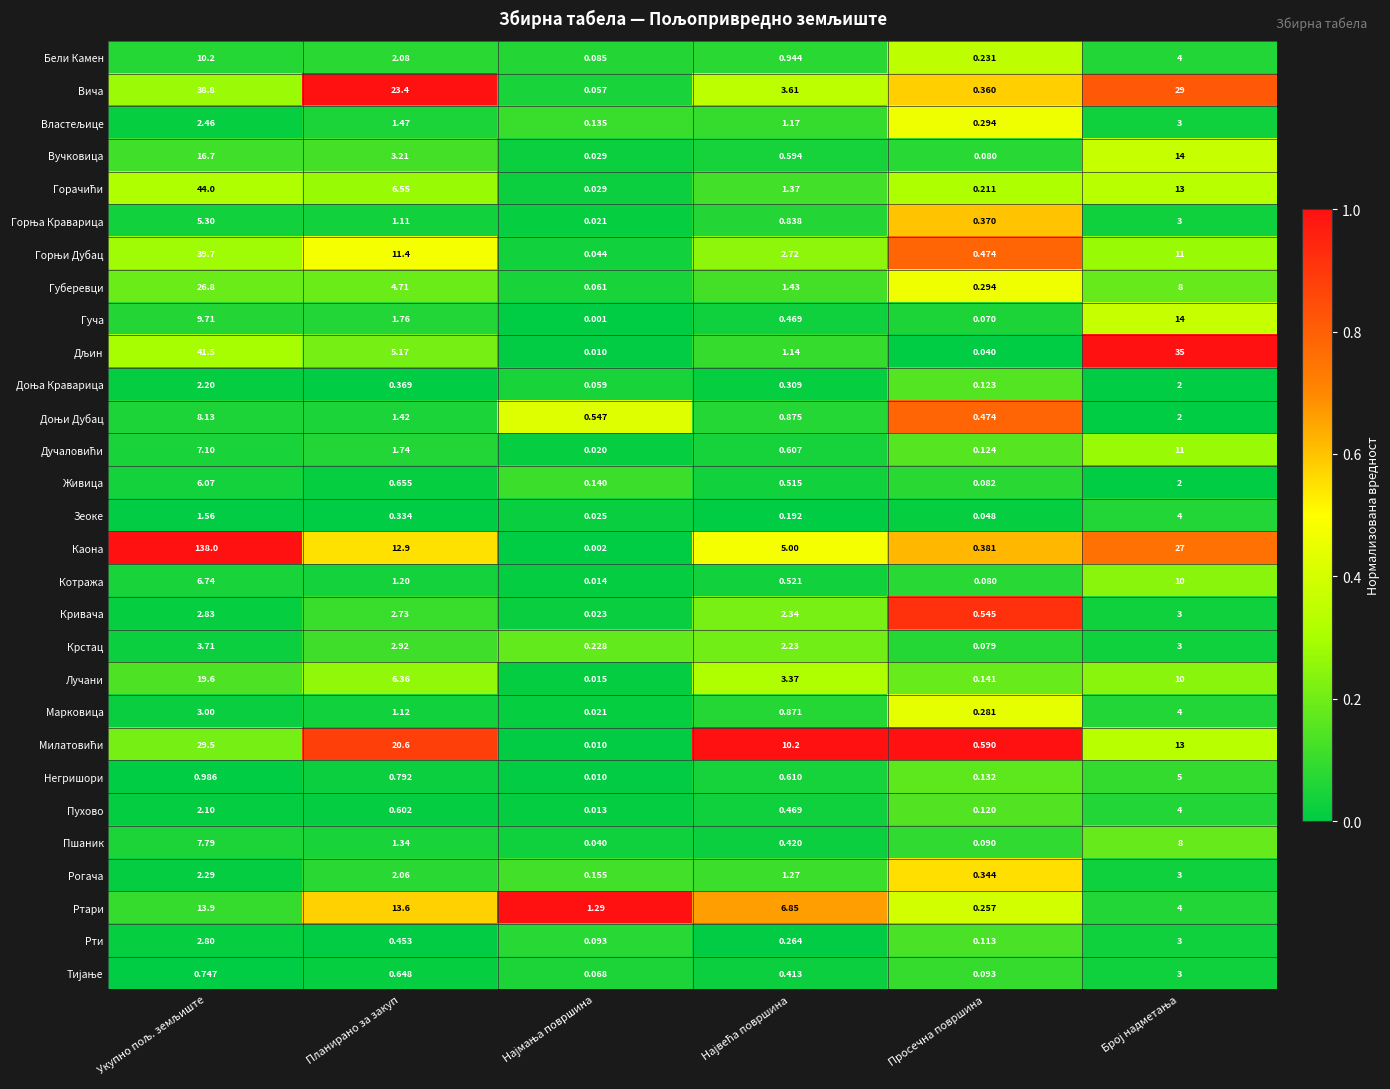

Which series has the largest total across all categories?

Каона